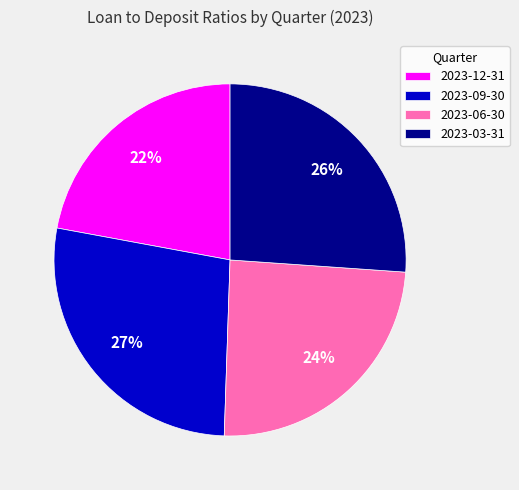

Which category has the biggest portion of the pie?

2023-09-30